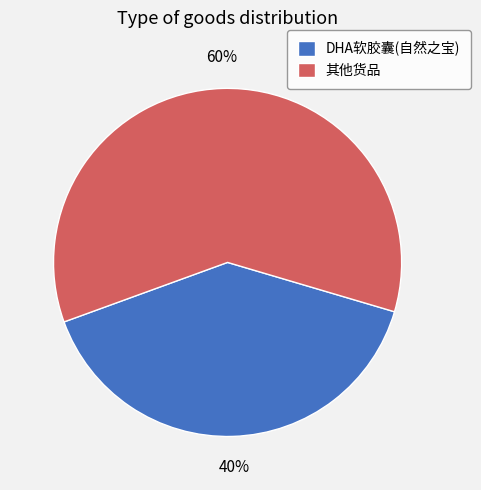

Which slice represents more than half of the pie?

其他货品